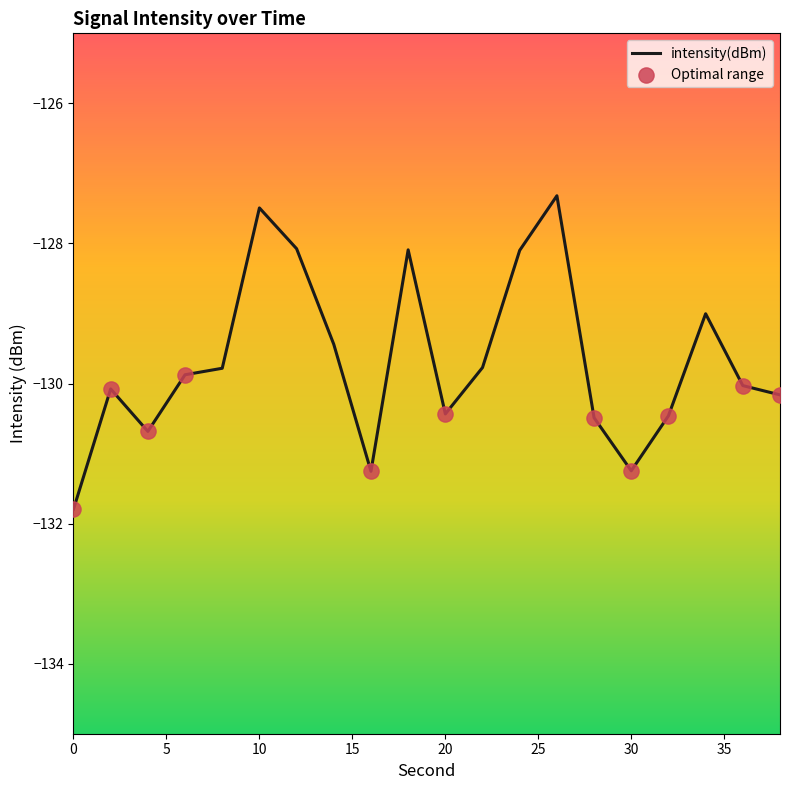

What is the minimum value shown in the chart?

-131.8